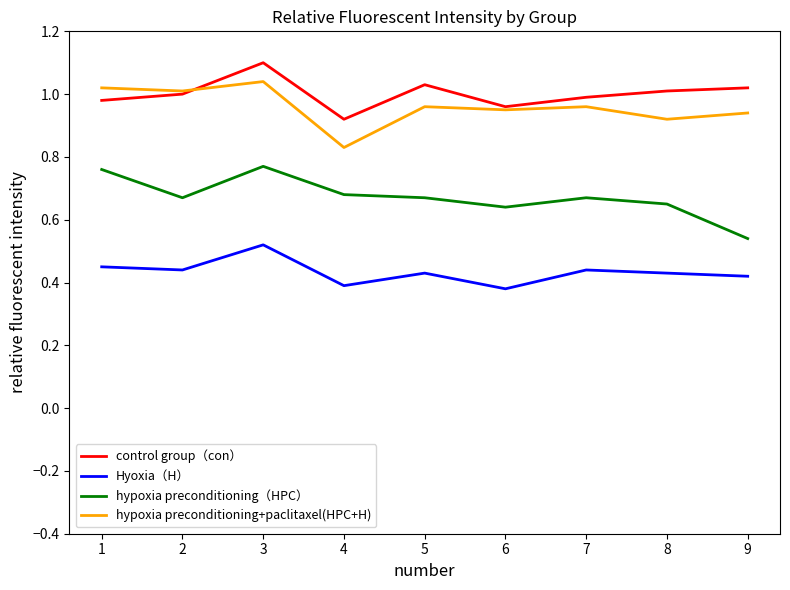

What is the sum of all hypoxia preconditioning（HPC） values?

6.1